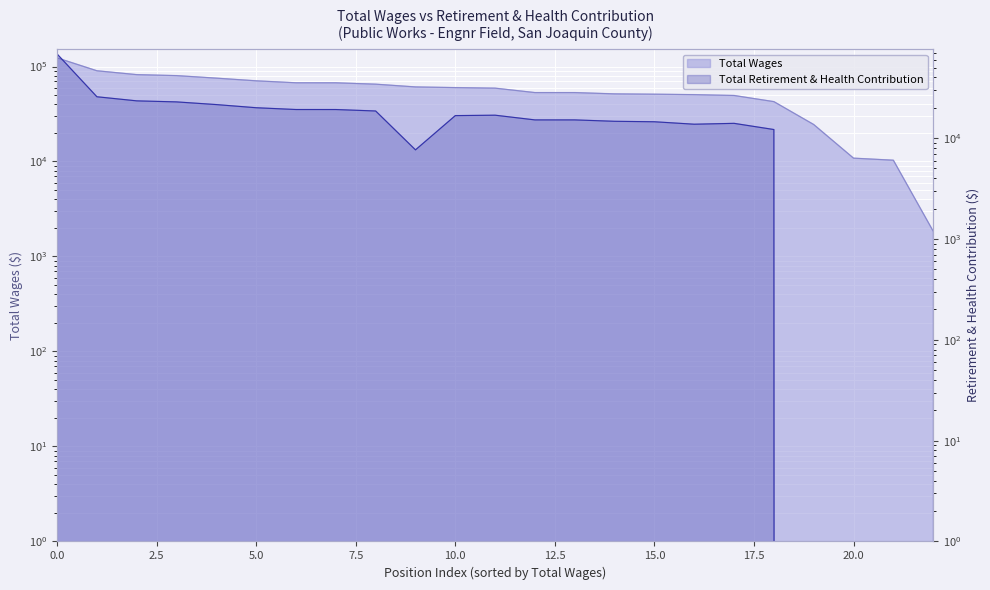

What is the difference between the maximum and minimum values in the Total Retirement & Health Contribution series?

68294